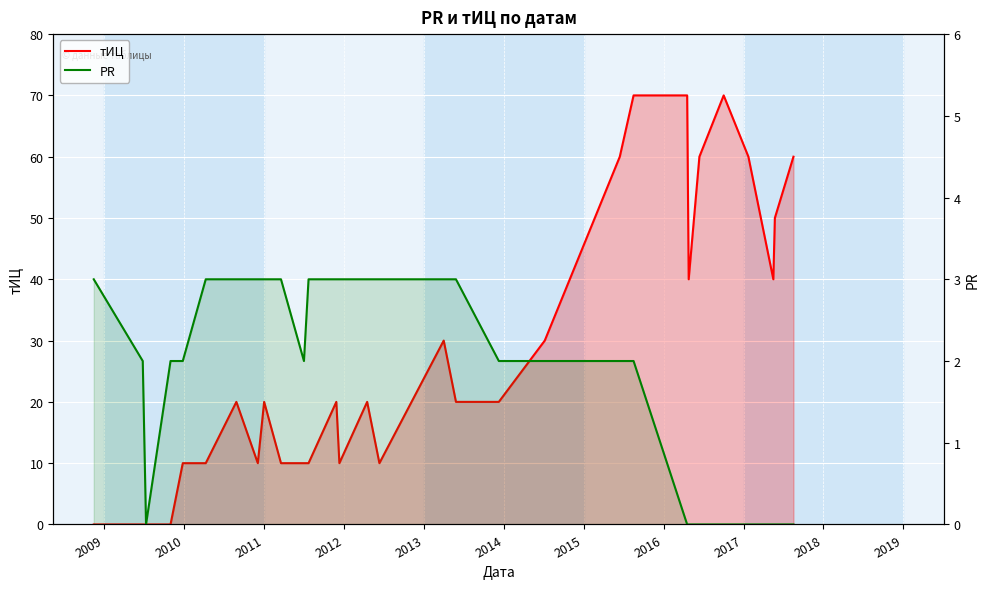

How many data points does each series have?

31